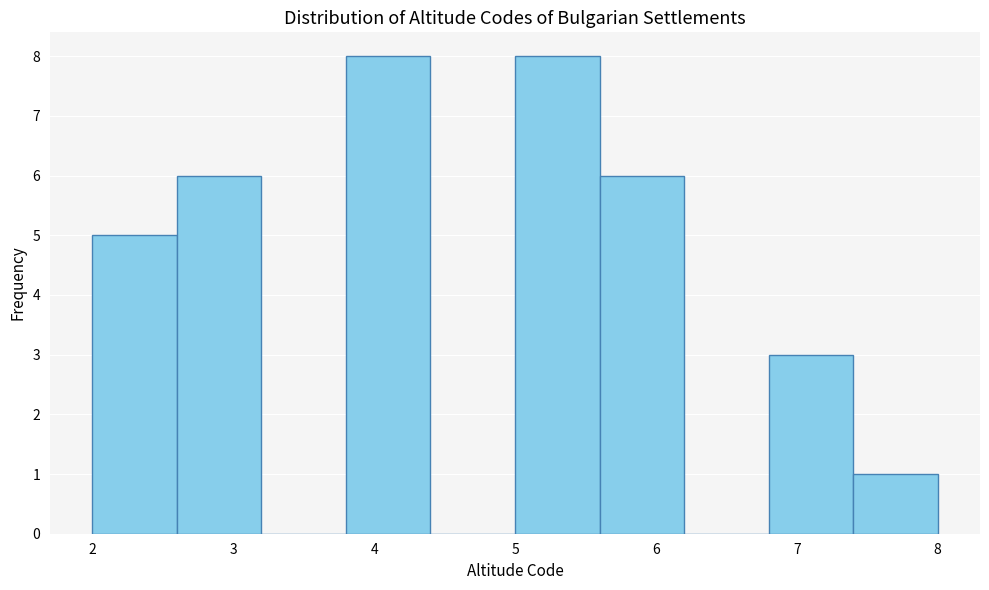

What is the height of the bar covering 5.0 to 5.6 on the x-axis? The values are not printed on the chart, so give them approximately, as read against the axis.

8